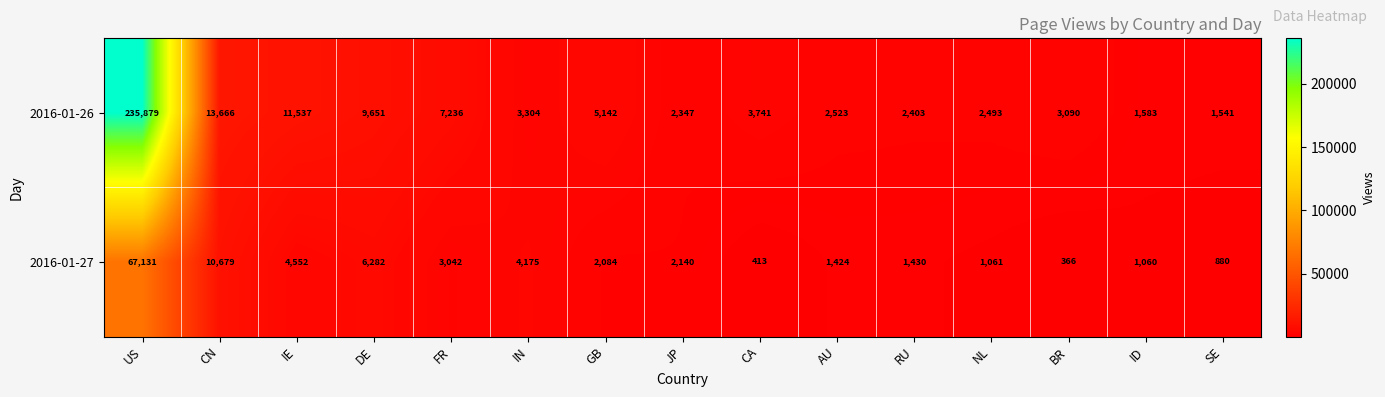

What is the average value of the 2016-01-26 series?

20409